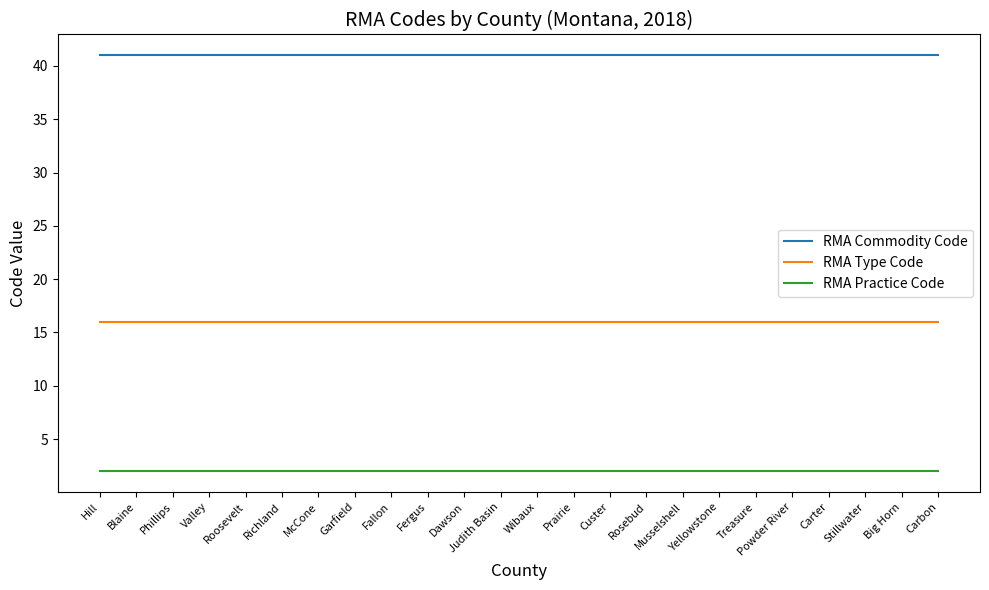

Rank the series at Judith Basin from highest to lowest value.

RMA Commodity Code, RMA Type Code, RMA Practice Code